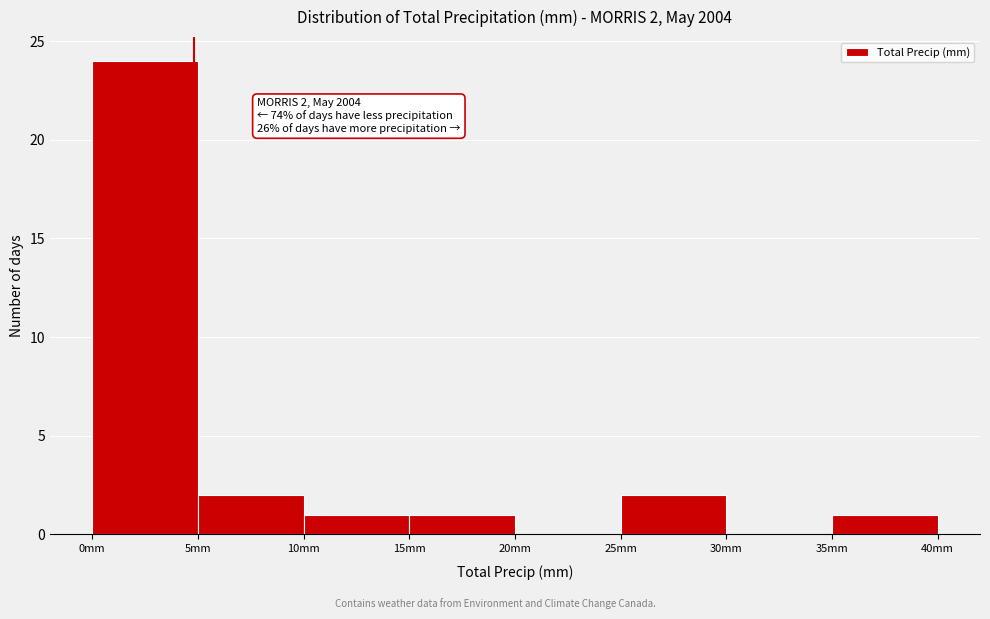

Over which range of the x-axis is the bar tallest?

0 to 5